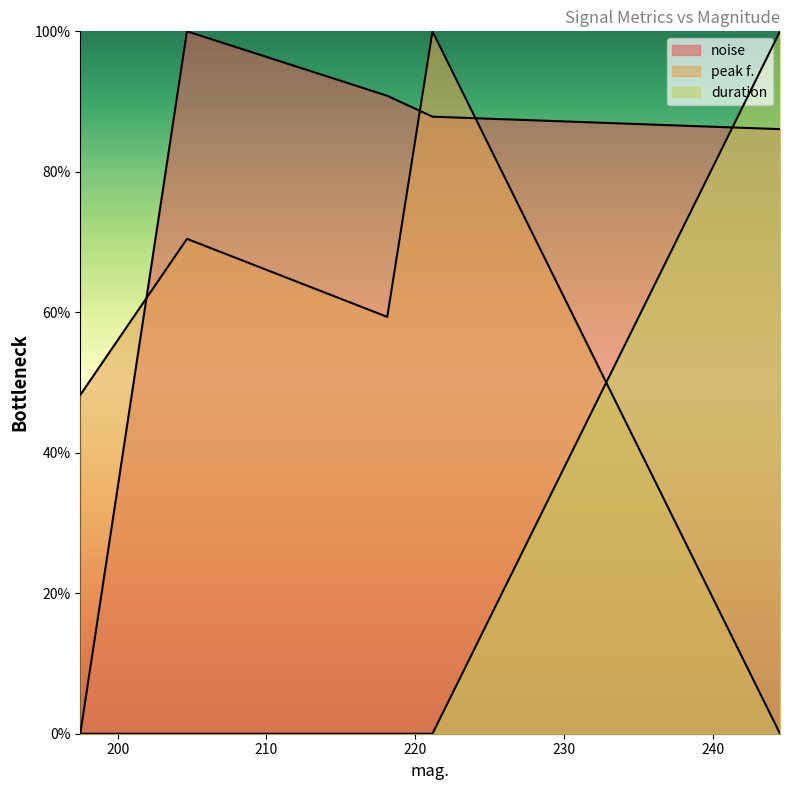

What is the label of the 5th point from the left?

244.516